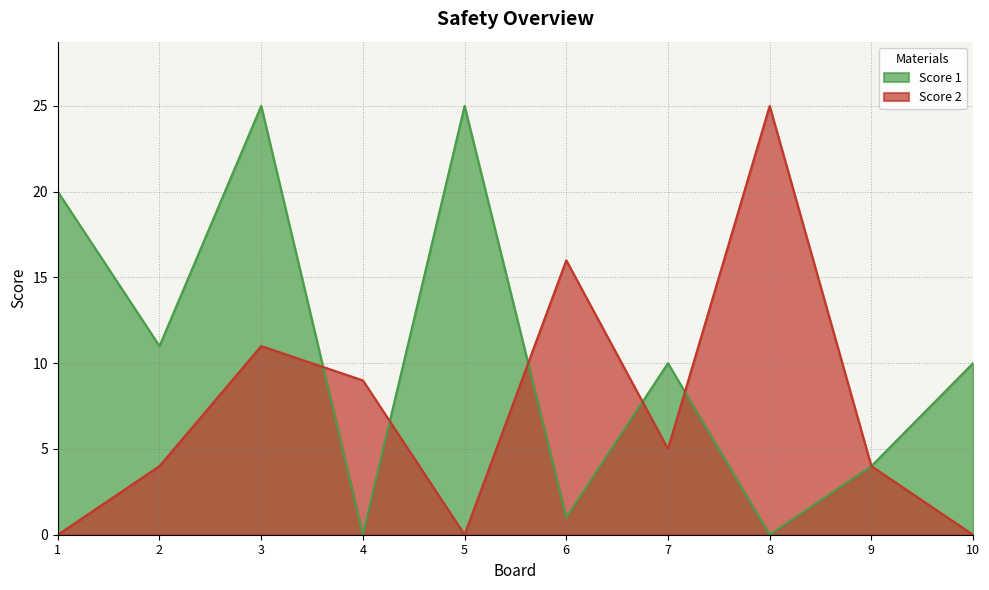

Rank the series by their average value, from lowest to highest.

Score 2, Score 1